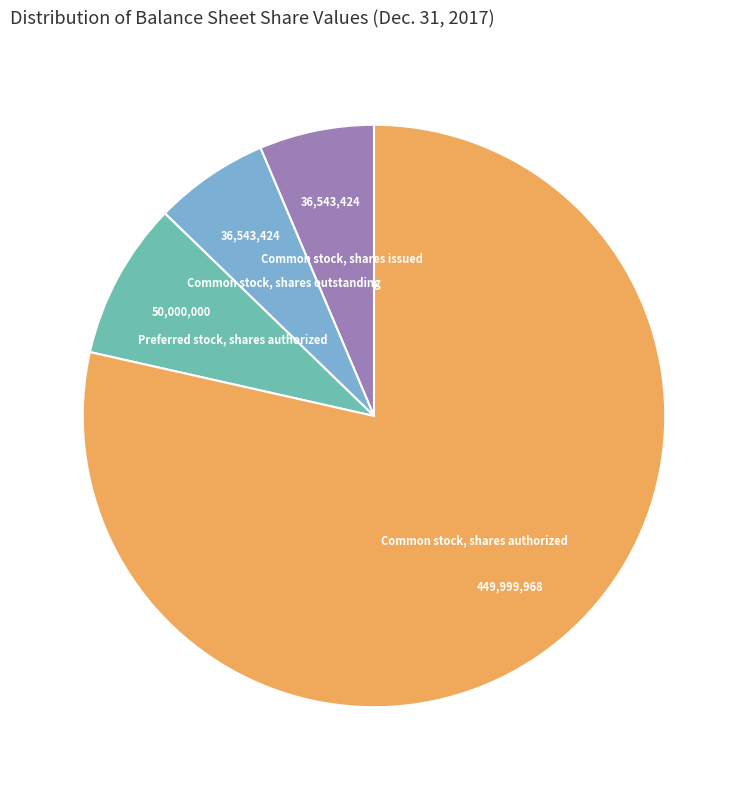

Count the number of slices in the pie.

4